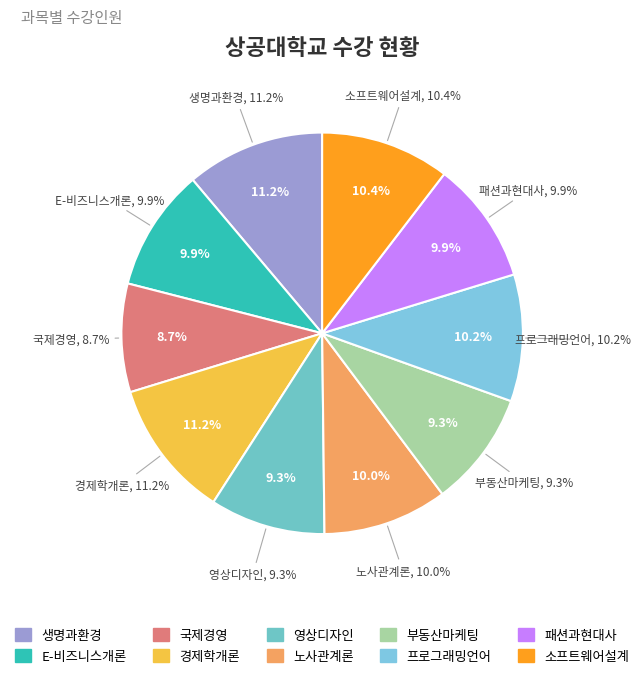

To the nearest percent, what portion does 소프트웨어설계 represent?

10%